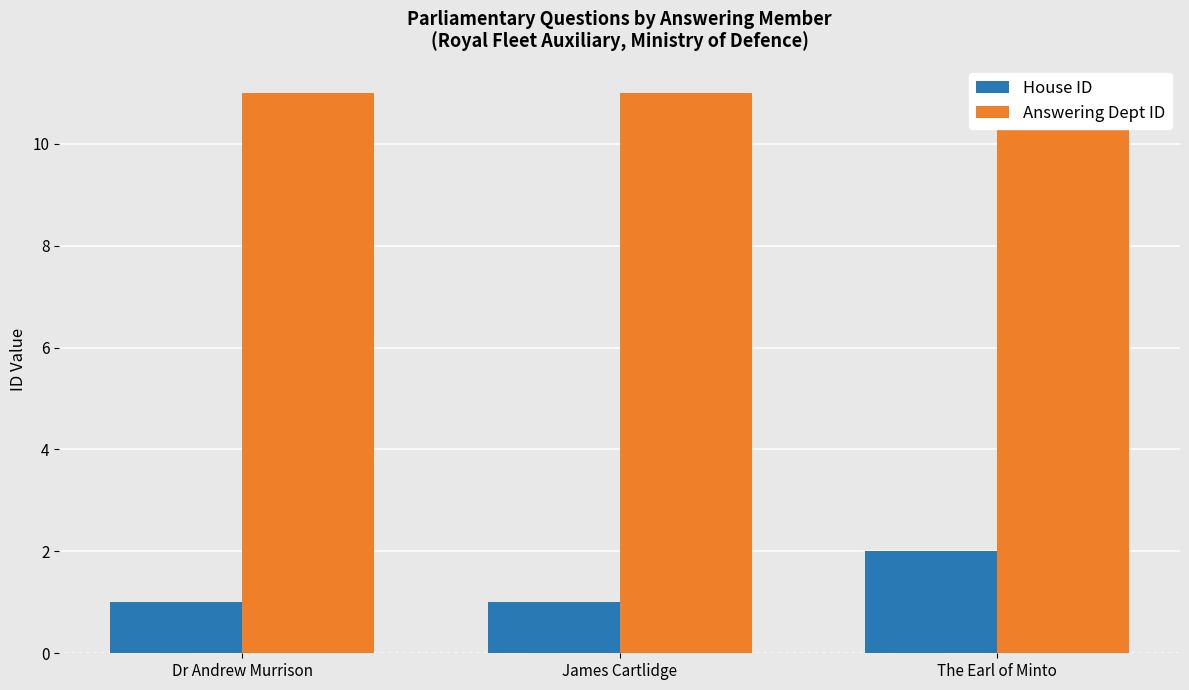

What is the greatest value displayed?

11